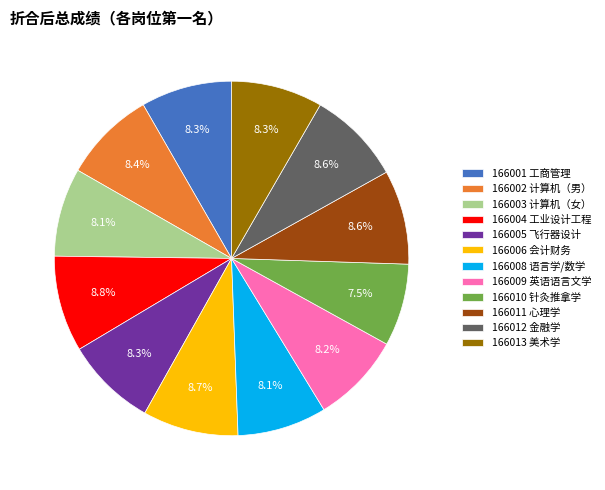

Combined, what portion of the pie is 166006 and 166010?

16.2%